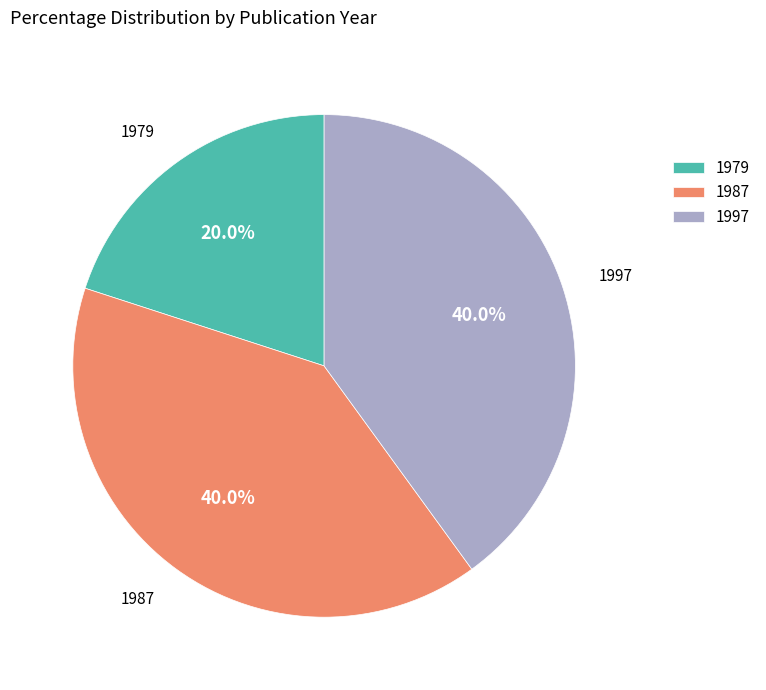

Is the sum of 1997 and 1979 greater than half?

Yes